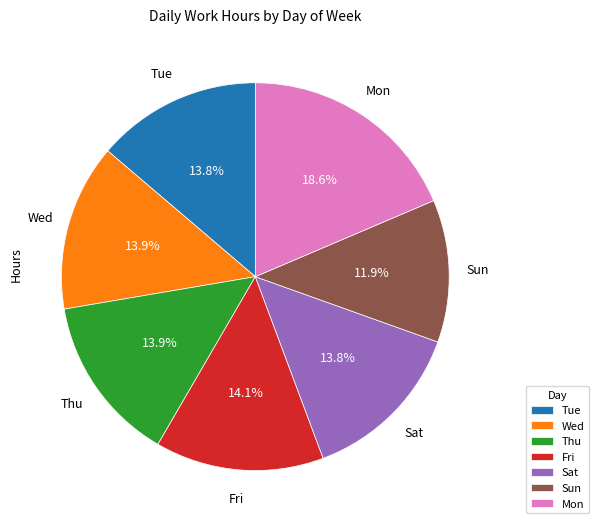

Approximately how many times larger is the value at Mon compared to Sat?

1.3